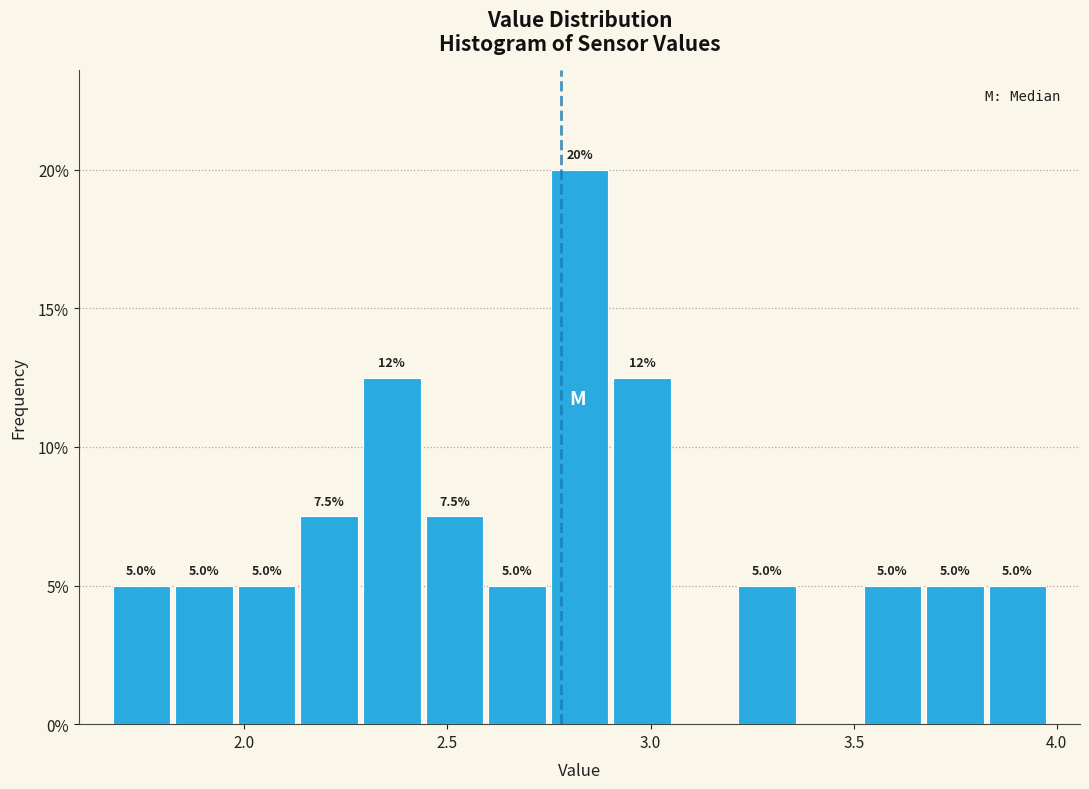

Read against the x-axis, roughly where is the centre of the tallest bar?

2.85